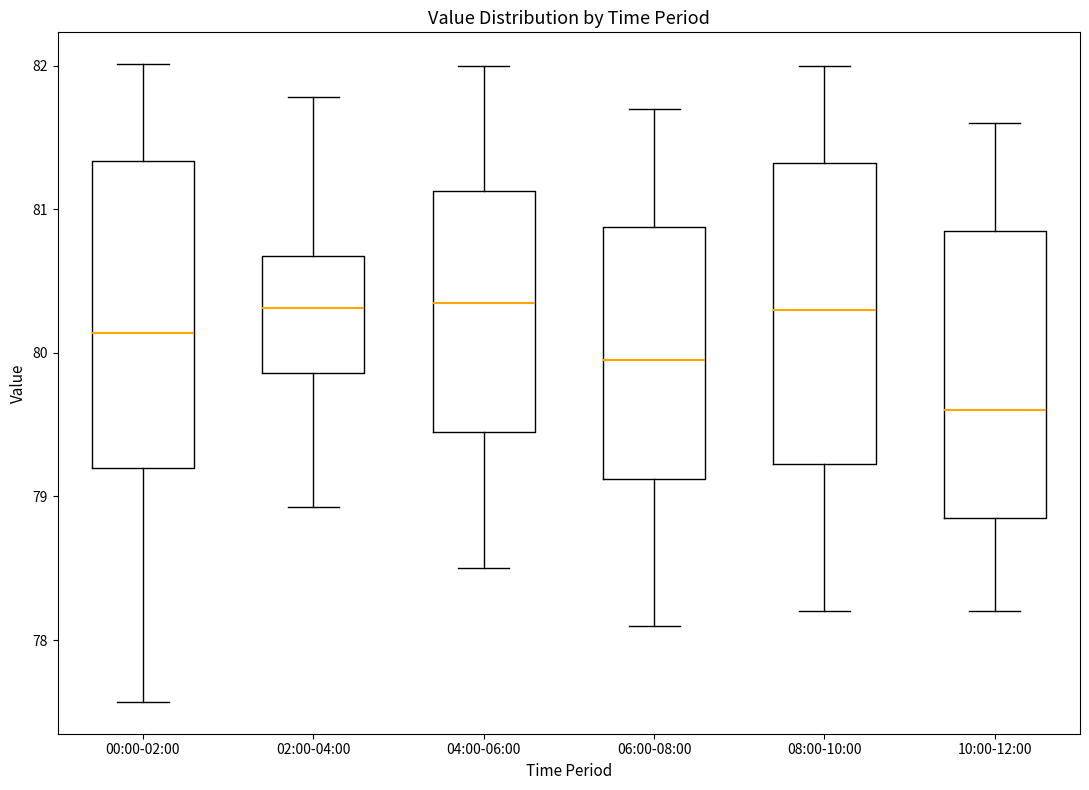

Reading left to right, read every box against the y-axis: the position of its median line, the range the box covers, and the ends of its whiskers. The values are not printed on the chart, so give them approximately, as read against the axis.

00:00-02:00: median 80.1, box 79.2 to 81.3, whiskers 77.6 to 82.0
02:00-04:00: median 80.3, box 79.9 to 80.7, whiskers 78.9 to 81.8
04:00-06:00: median 80.4, box 79.5 to 81.1, whiskers 78.5 to 82.0
06:00-08:00: median 80.0, box 79.1 to 80.9, whiskers 78.1 to 81.7
08:00-10:00: median 80.3, box 79.2 to 81.3, whiskers 78.2 to 82.0
10:00-12:00: median 79.6, box 78.9 to 80.9, whiskers 78.2 to 81.6